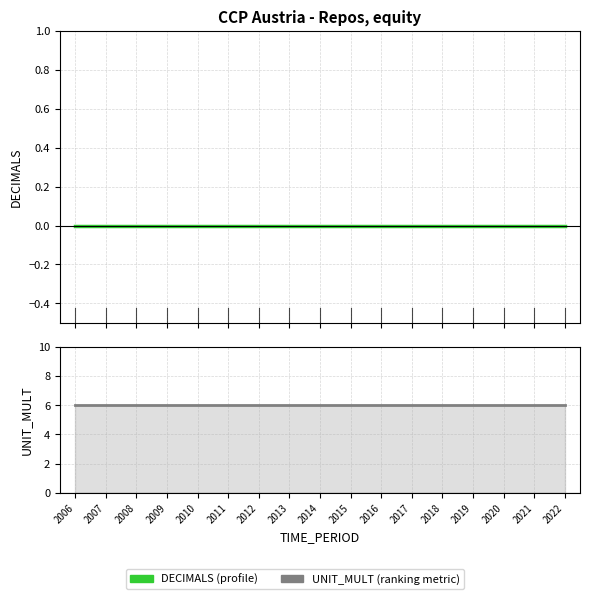

True or false: UNIT_MULT and DECIMALS cross at least once.

False